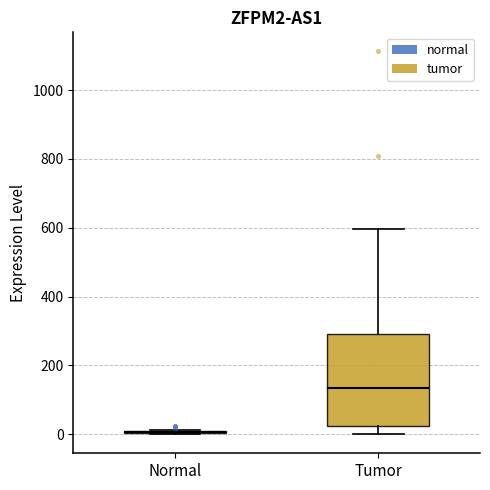

Reading left to right, transcribe this box plot: for each box, give where its median line is, the range the box spans, and where its two whiskers end, as read against the y-axis. The values are not printed on the chart, so give them approximately, as read against the axis.

Normal: box collapsed to a line at 0, whiskers 0 to 20
Tumor: median 140, box 20 to 300, whiskers 0 to 600